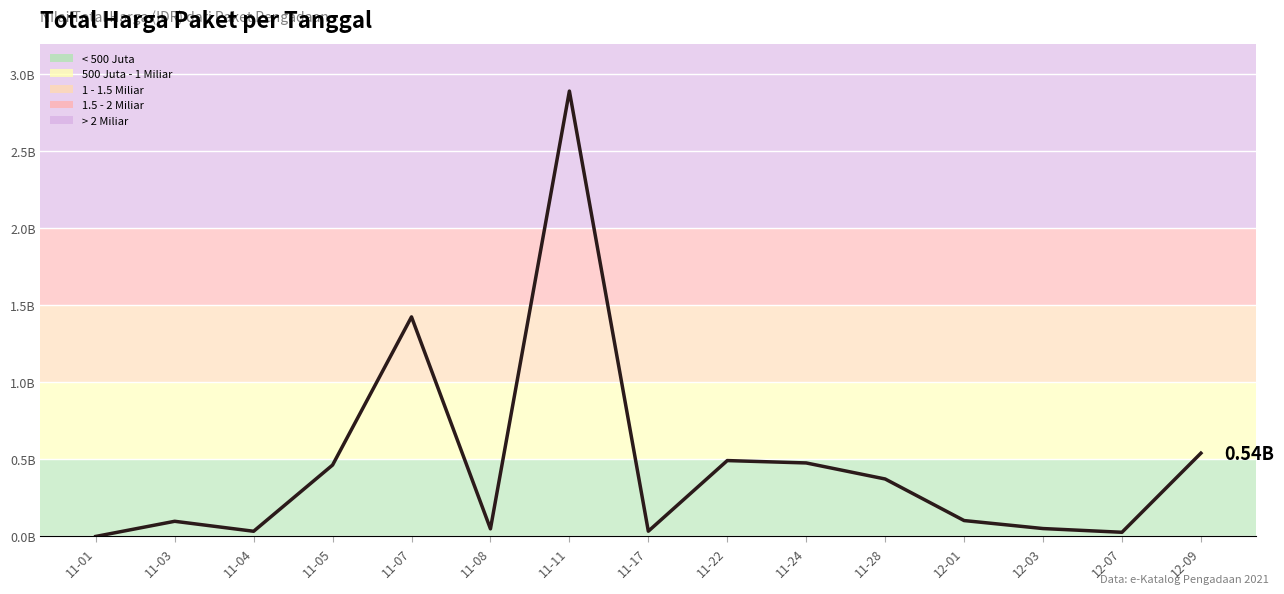

Reading left to right, what are all the values shown in this chart?

333600	98772570	34000000	464002100	1425867900	49730040	2892122000	34292000	493000000	477600000	373404000	103541000	51601000	27412000	541071000